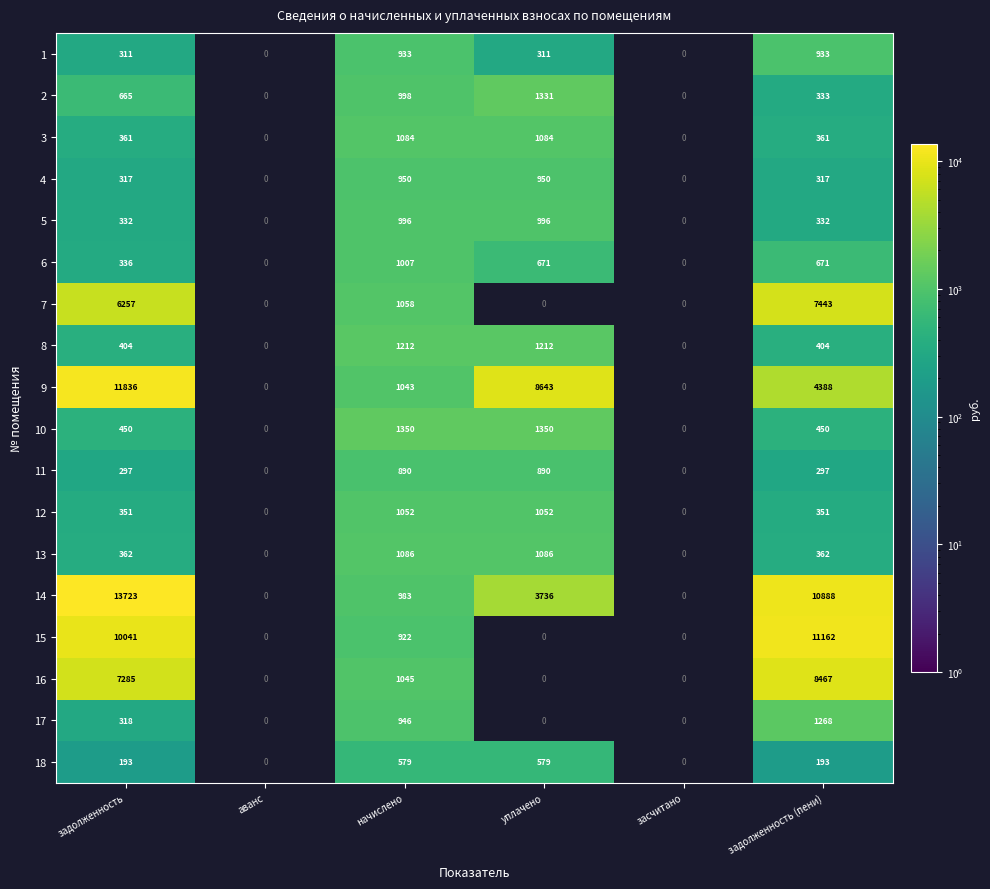

The 3 series shows 489 at задолженность (пени). True or false?

False